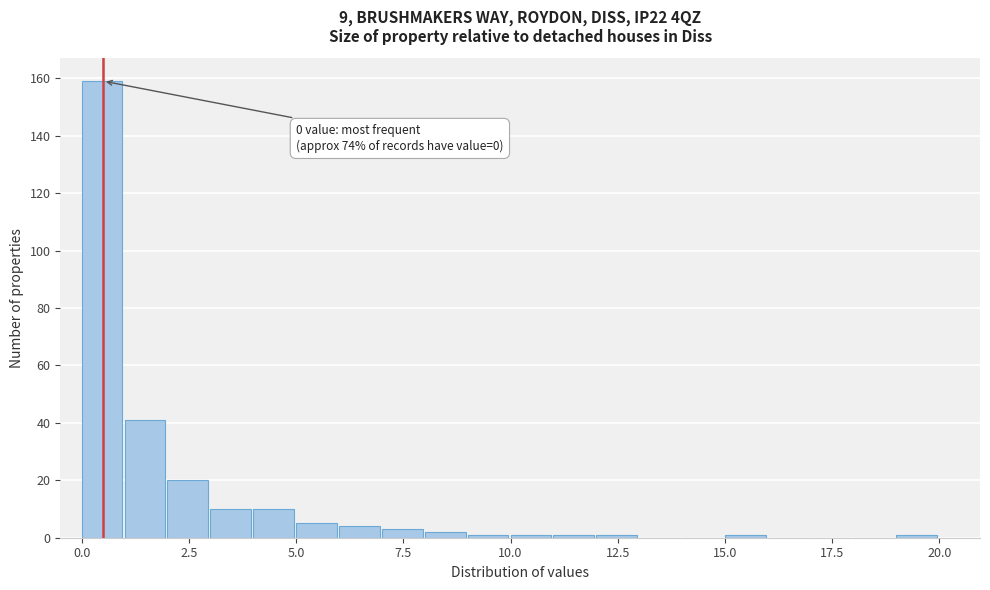

Read against the x-axis, roughly where is the centre of the tallest bar?

0.5